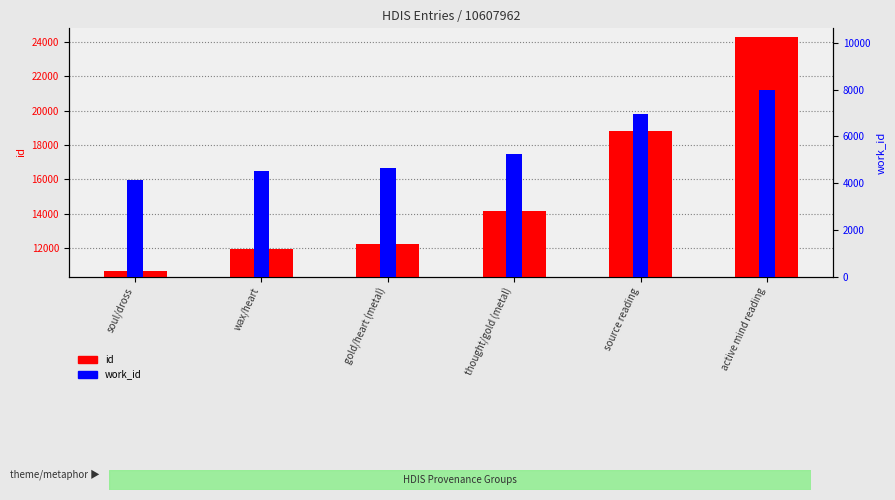

At which label does work_id reach its minimum?

soul/dross